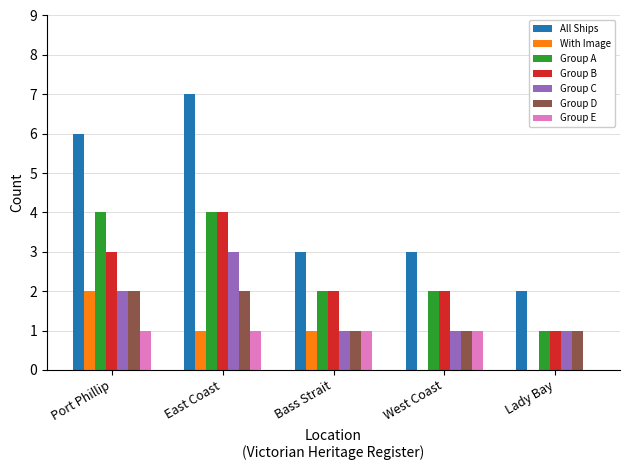

At which category does the chart reach its peak across all series?

East Coast